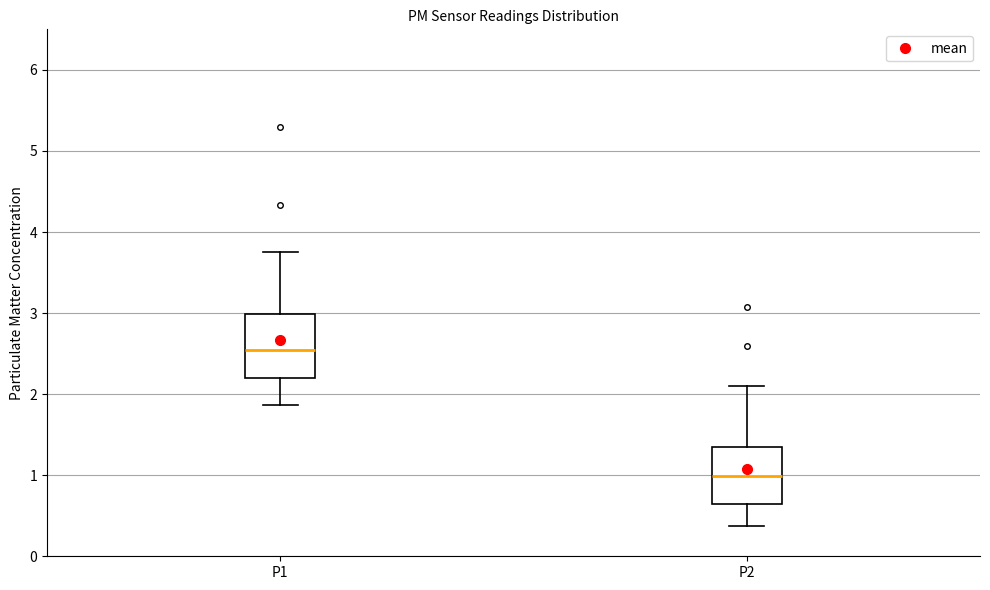

Which box's median line is the lowest?

P2